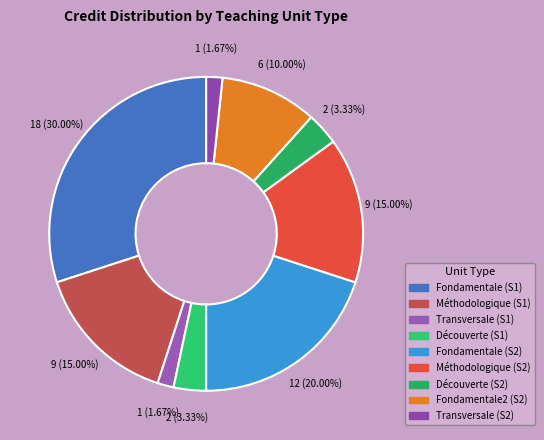

Is Fondamentale (S1) the majority of the pie?

No